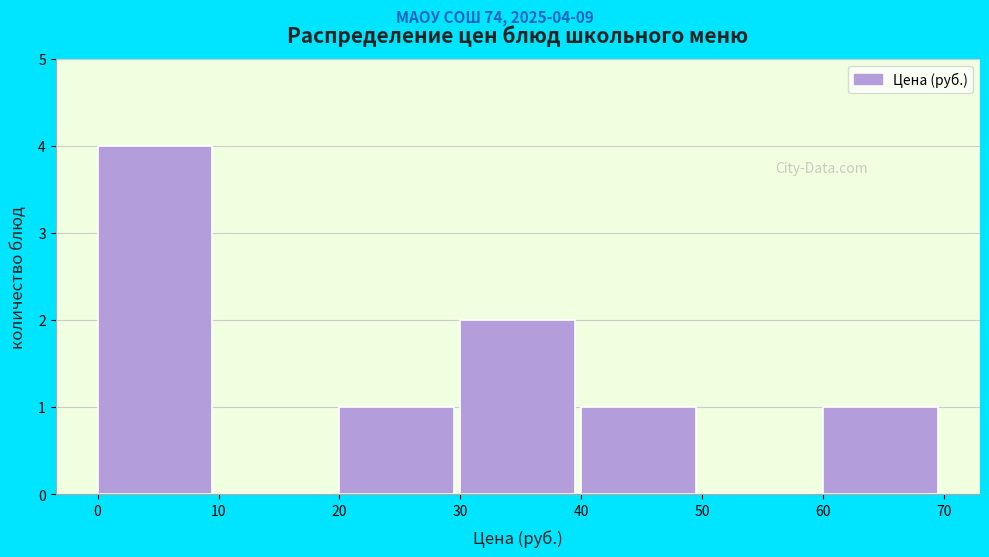

Which range on the x-axis has the tallest bar?

0 to 10